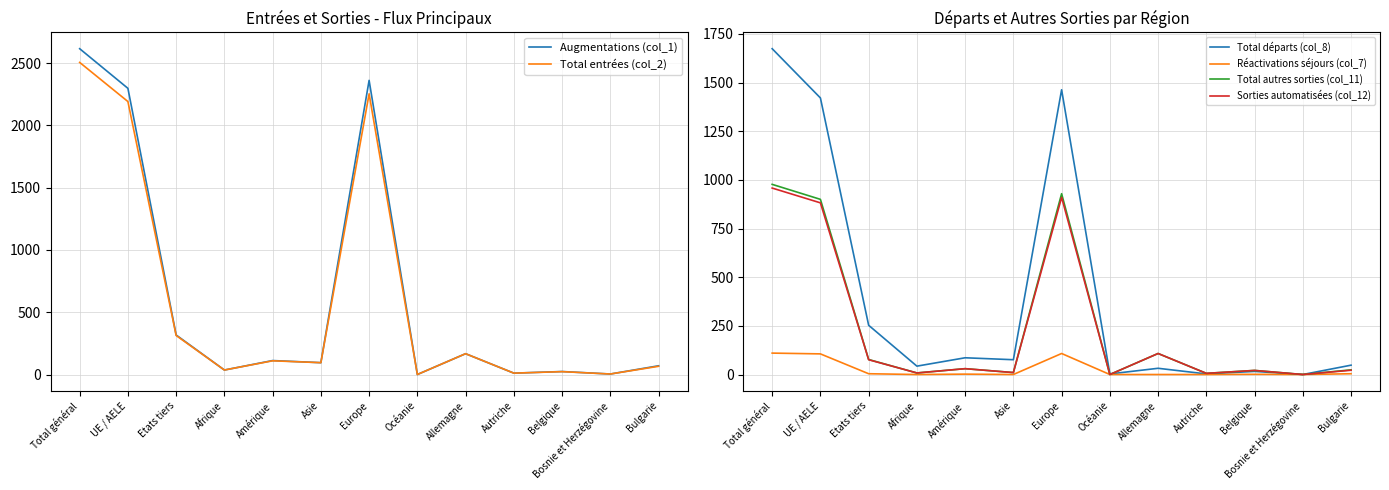

Reading left to right, what are all the values shown in this chart?

Augmentations (col_1): Total général=2615	UE / AELE=2297	Etats tiers=318	Afrique=37	Amérique=113	Asie=96	Europe=2361	Océanie=1	Allemagne=168	Autriche=12	Belgique=25	Bosnie et Herzégovine=5	Bulgarie=71
Total entrées (col_2): Total général=2505	UE / AELE=2191	Etats tiers=314	Afrique=37	Amérique=111	Asie=96	Europe=2253	Océanie=1	Allemagne=168	Autriche=12	Belgique=24	Bosnie et Herzégovine=5	Bulgarie=67
Total départs (col_8): Total général=1674	UE / AELE=1421	Etats tiers=253	Afrique=43	Amérique=86	Asie=76	Europe=1463	Océanie=3	Allemagne=32	Autriche=3	Belgique=16	Bosnie et Herzégovine=0	Bulgarie=48
Réactivations séjours (col_7): Total général=110	UE / AELE=106	Etats tiers=4	Afrique=0	Amérique=2	Asie=0	Europe=108	Océanie=0	Allemagne=0	Autriche=0	Belgique=1	Bosnie et Herzégovine=0	Bulgarie=4
Total autres sorties (col_11): Total général=977	UE / AELE=900	Etats tiers=77	Afrique=8	Amérique=30	Asie=10	Europe=929	Océanie=0	Allemagne=108	Autriche=6	Belgique=21	Bosnie et Herzégovine=0	Bulgarie=24
Sorties automatisées (col_12): Total général=958	UE / AELE=882	Etats tiers=76	Afrique=8	Amérique=30	Asie=10	Europe=910	Océanie=0	Allemagne=108	Autriche=6	Belgique=21	Bosnie et Herzégovine=0	Bulgarie=22